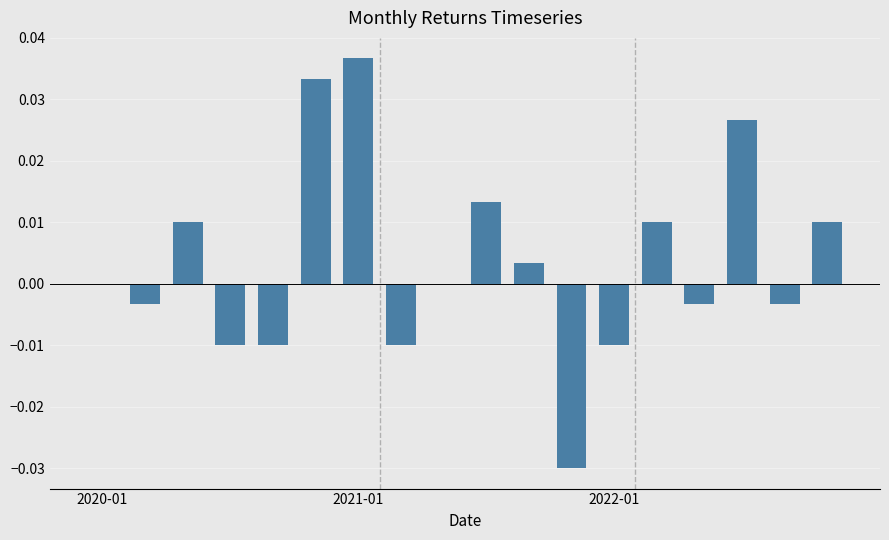

How many categories are shown in the chart?

18